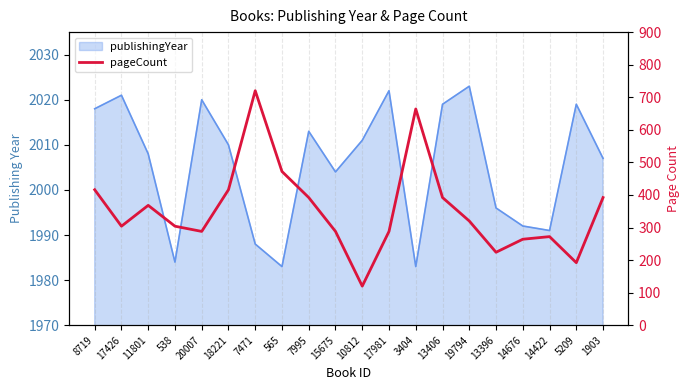

What is the sum of all values?

7096